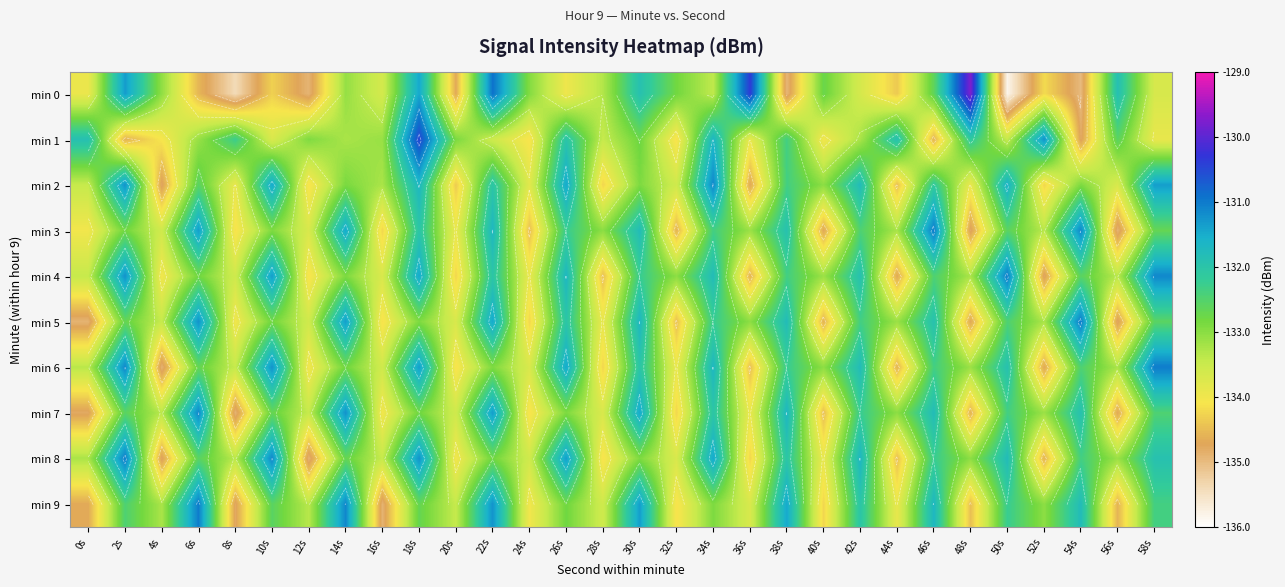

What is the total value across all series at 52s?

-1336.4